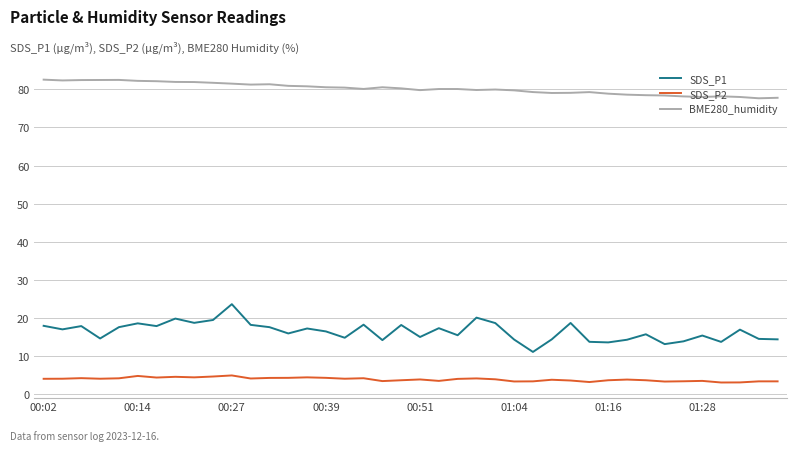

What is the difference between the maximum and minimum values in the BME280_humidity series?

4.9